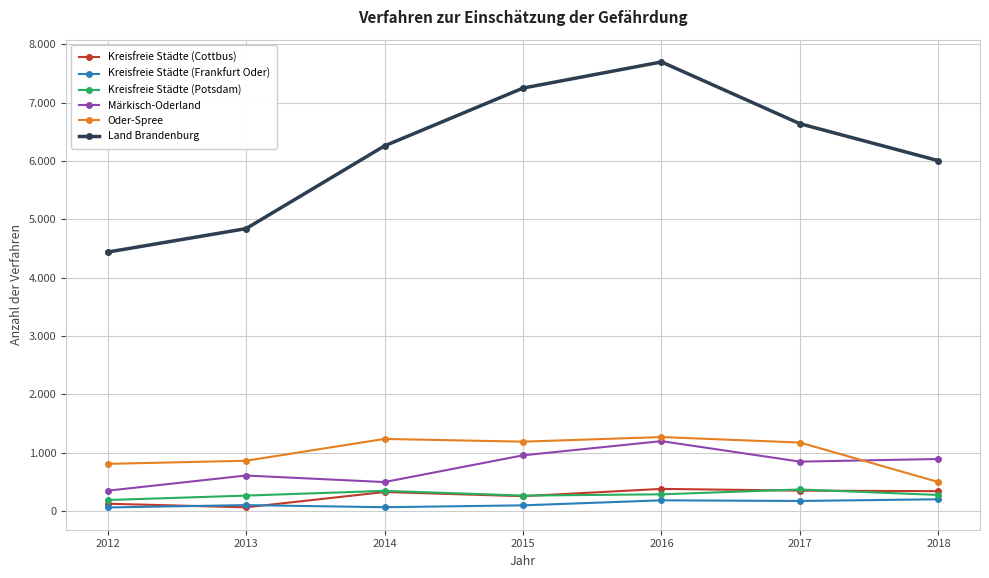

Does the chart have visible grid lines?

Yes